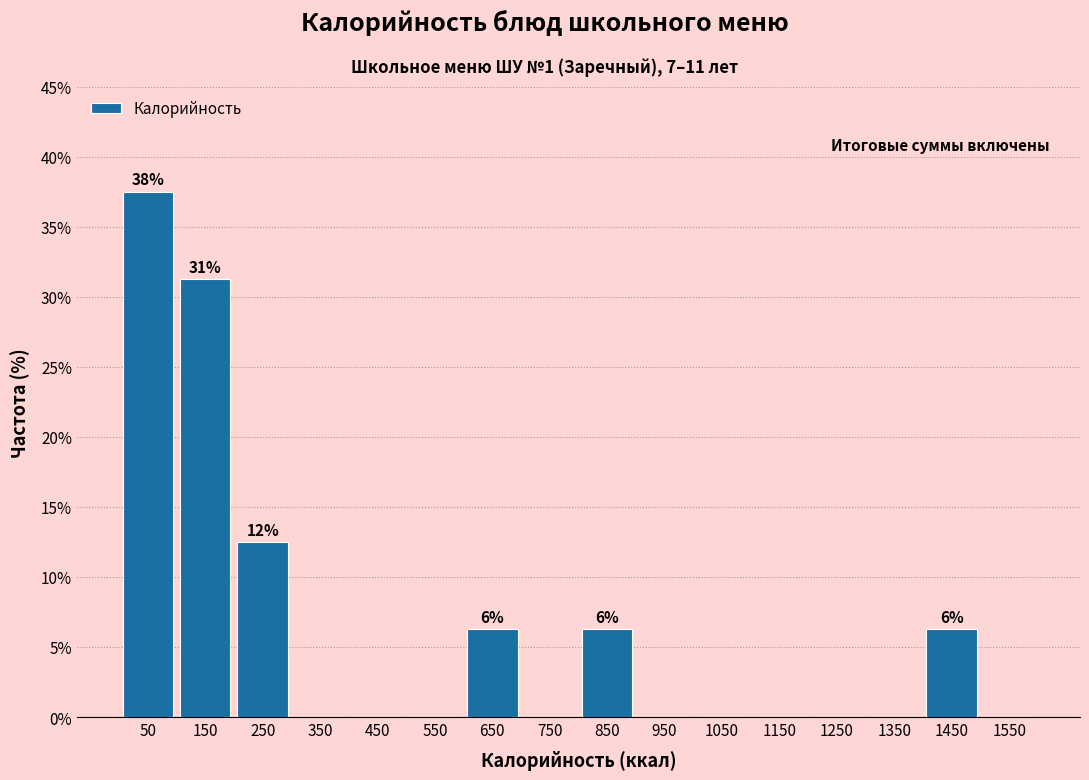

Over which range of the x-axis is the bar tallest?

0 to 100